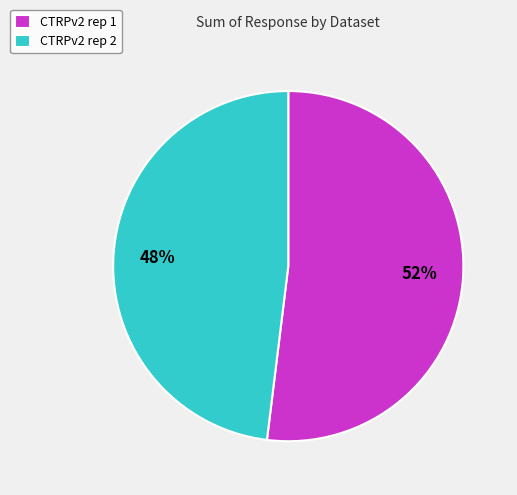

Which slice is the largest?

CTRPv2 rep 1